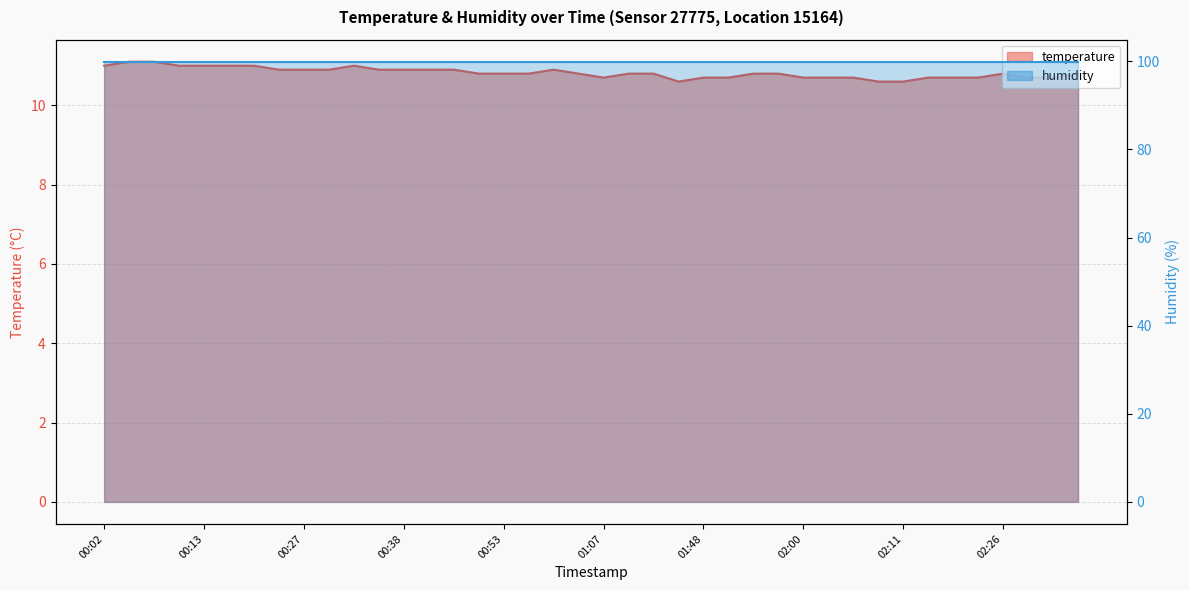

How many lines are shown in the chart?

2